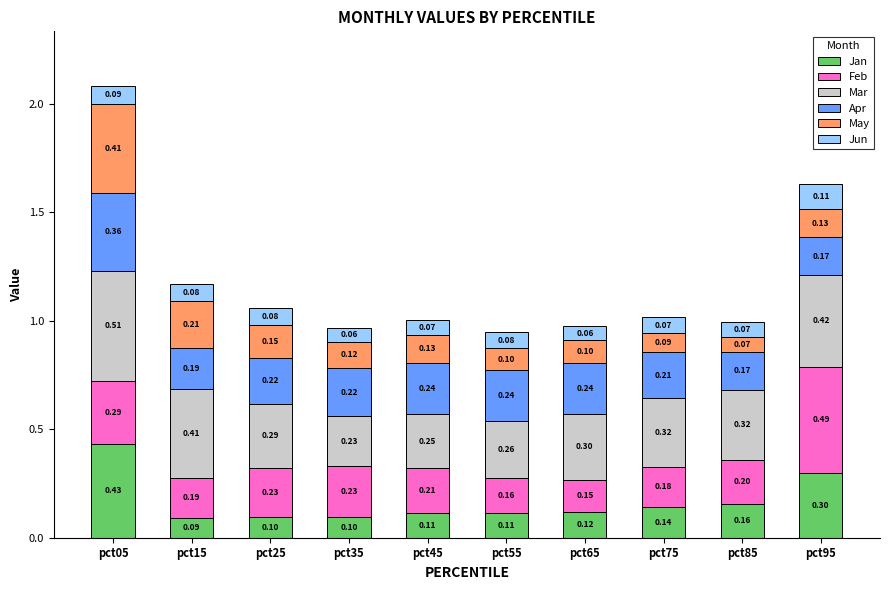

How many series are shown in this chart?

6